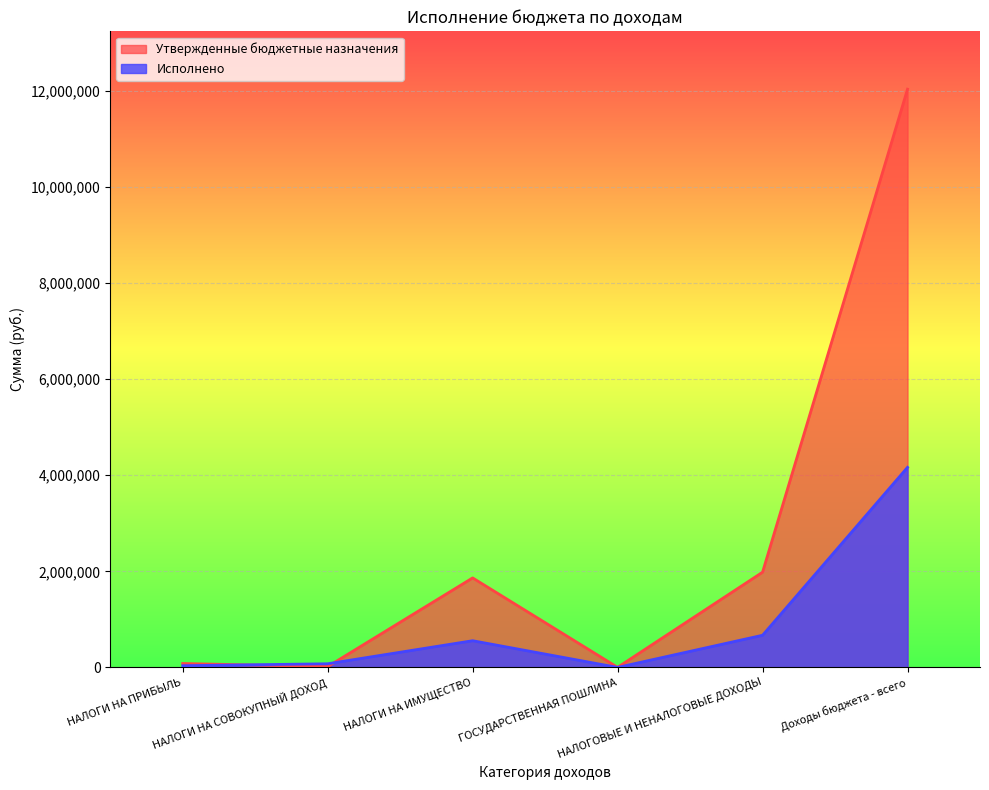

What is the approximate value of Утвержденные бюджетные назначения at НАЛОГИ НА СОВОКУПНЫЙ ДОХОД?

18000.0